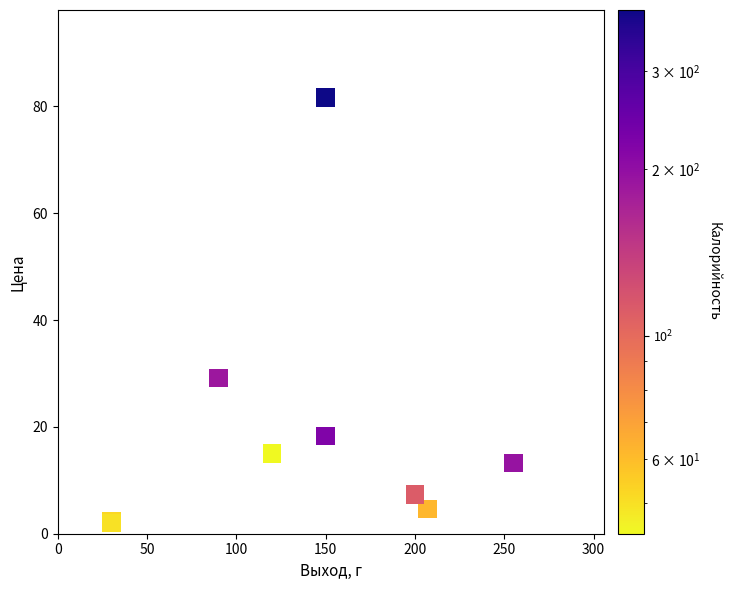

What Y value in the scatter plot is closest to 41?

29.1